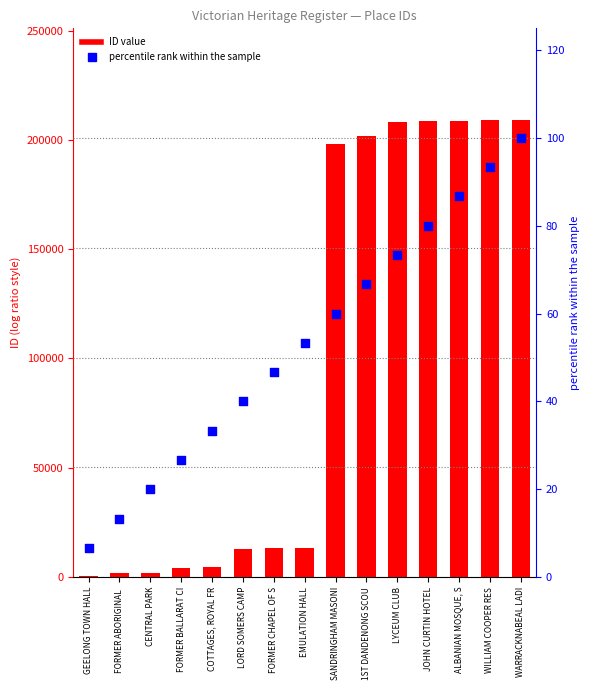

Is the value of ID at COTTAGES, ROYAL FR greater than the value of percentile rank within the sample at CENTRAL PARK?

Yes